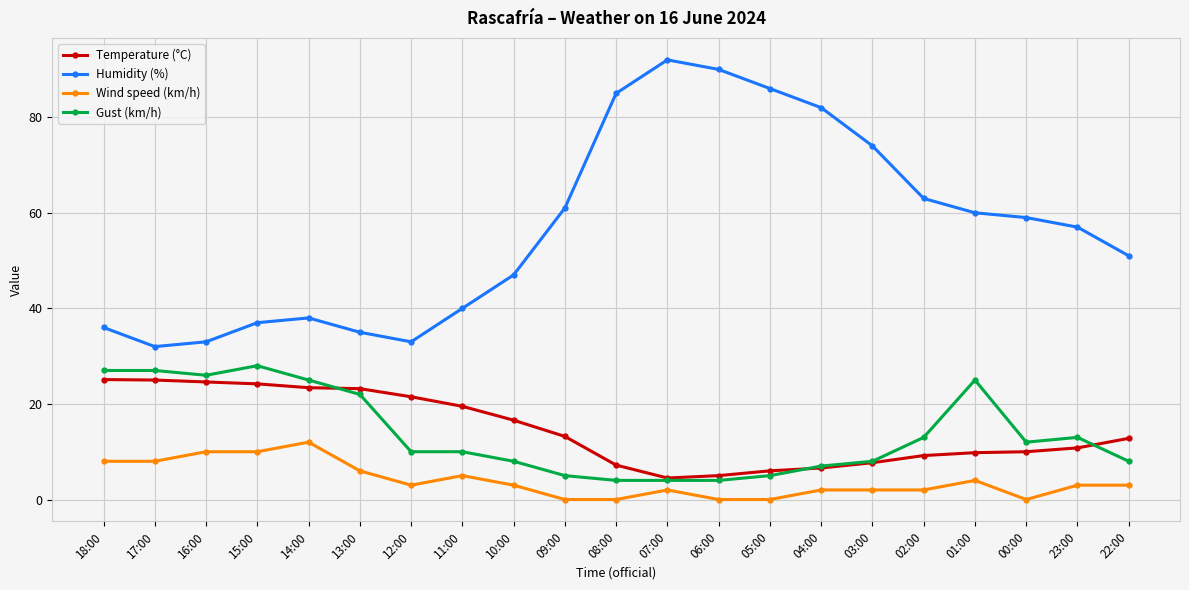

What is the value of the Humidity (%) point at the 16th from the left?

74.0